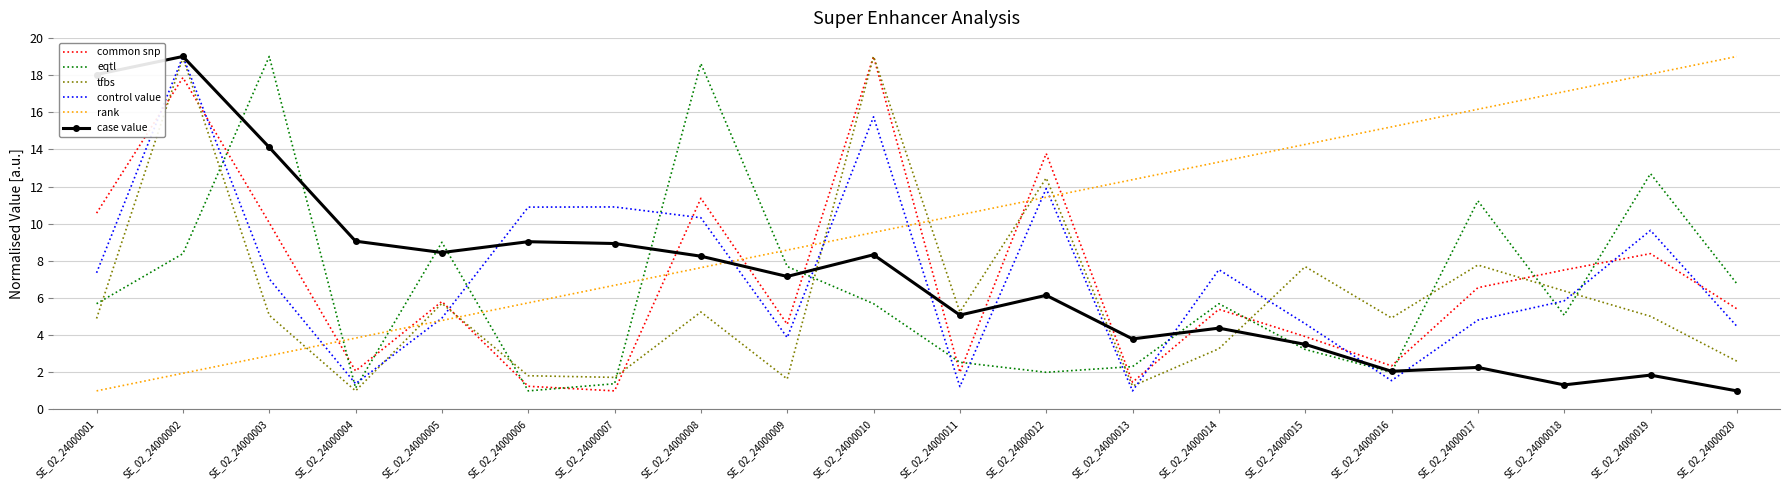

What is the lowest value of the eqtl series?

1.0